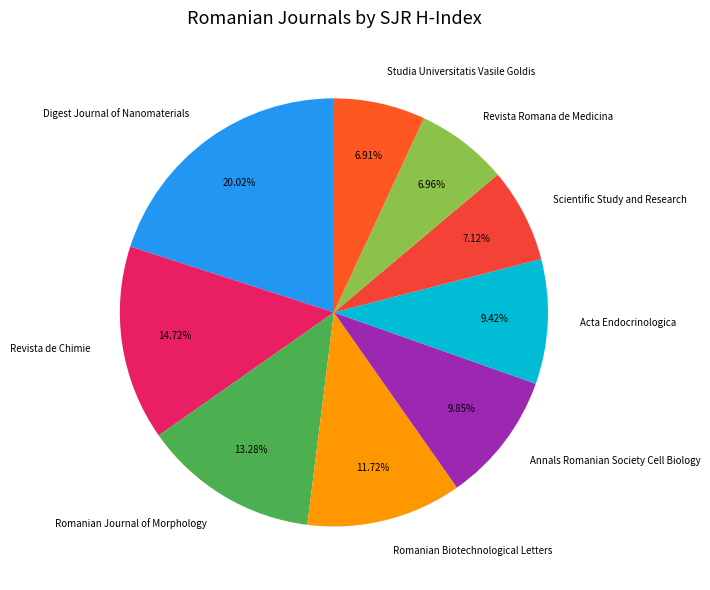

What is the total percentage of Studia Universitatis Vasile Goldis and Revista de Chimie?

21.6%